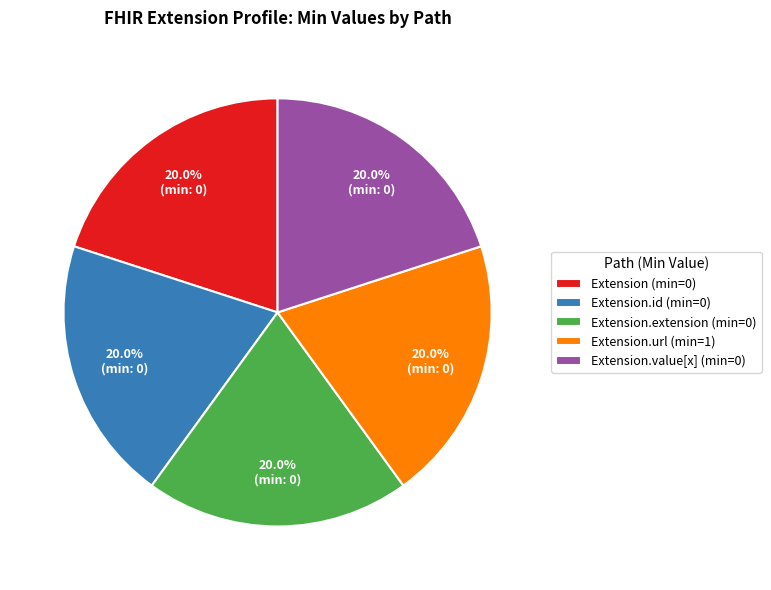

Does any single category account for the majority?

No